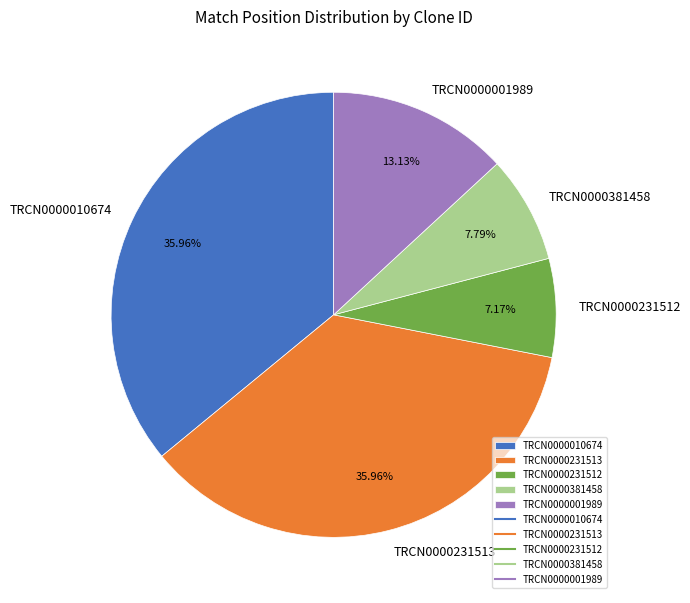

Which has a higher value, TRCN0000231513 or TRCN0000381458?

TRCN0000231513